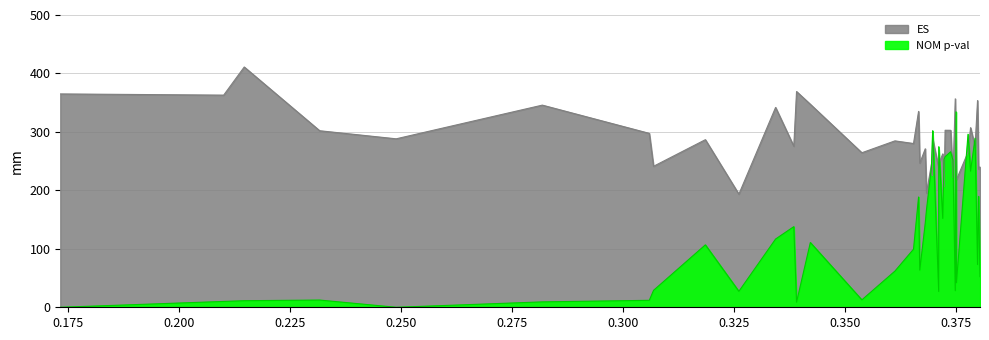

What is the total value across all series at 0.37771496?

561.4